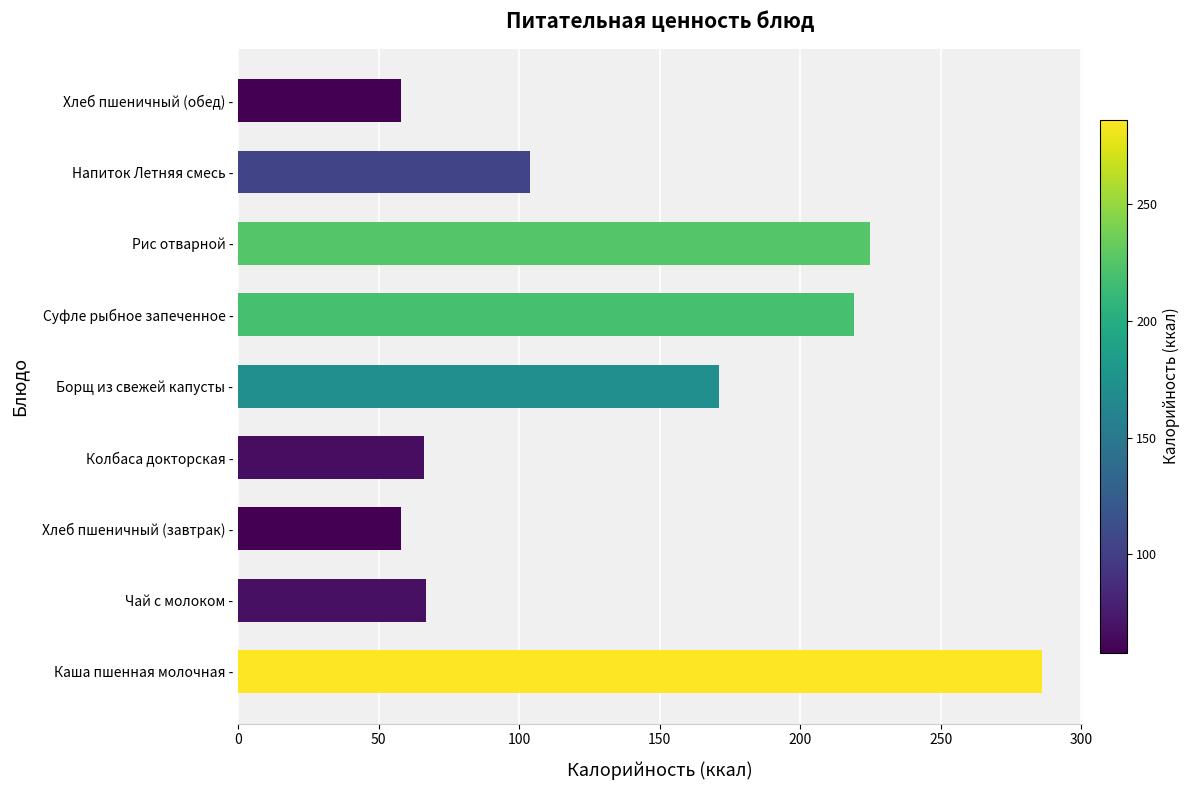

Does the chart contain any negative values?

No